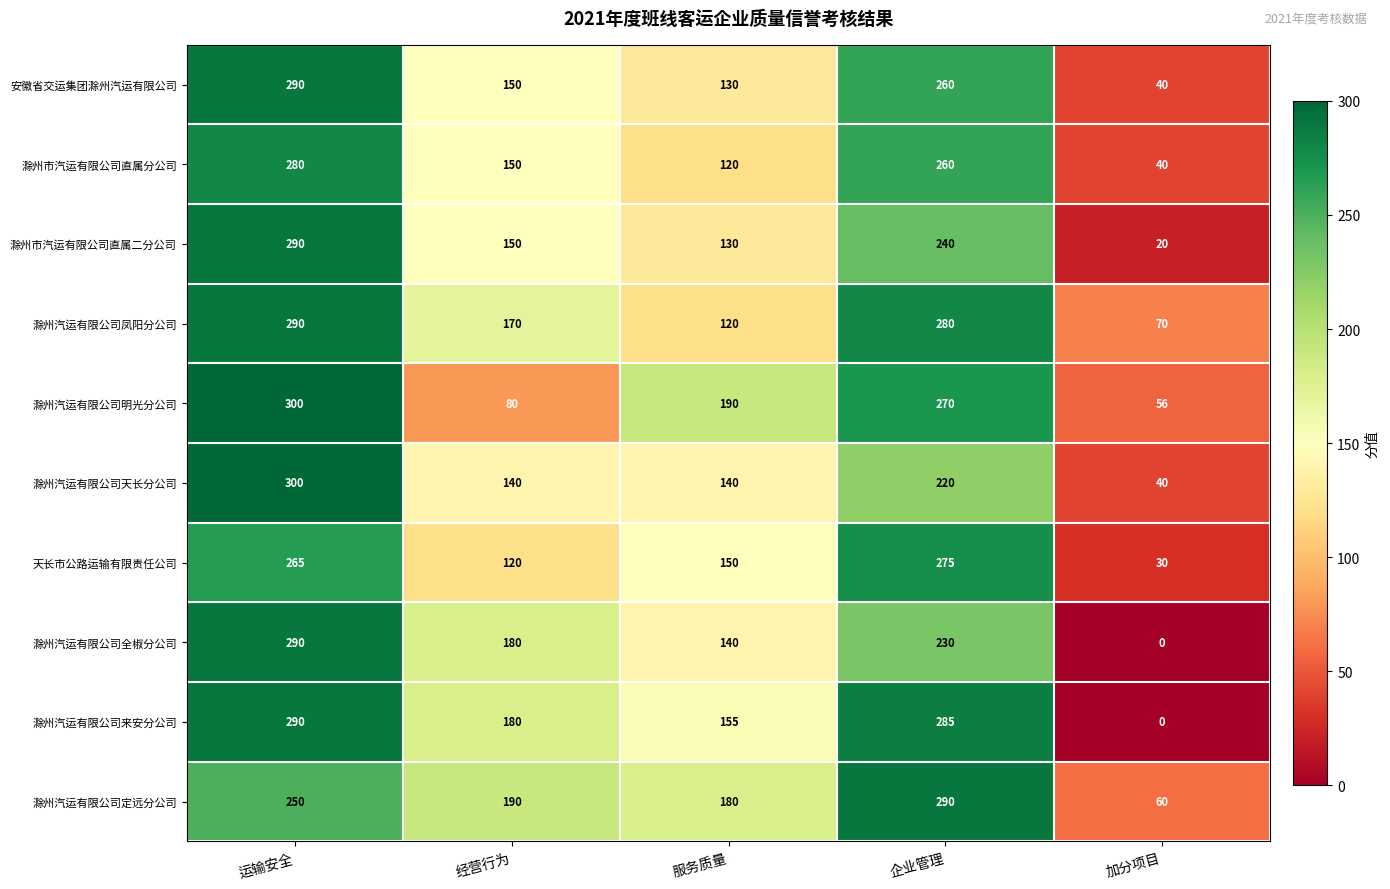

What is the average value of the 滁州汽运有限公司天长分公司 series?

168